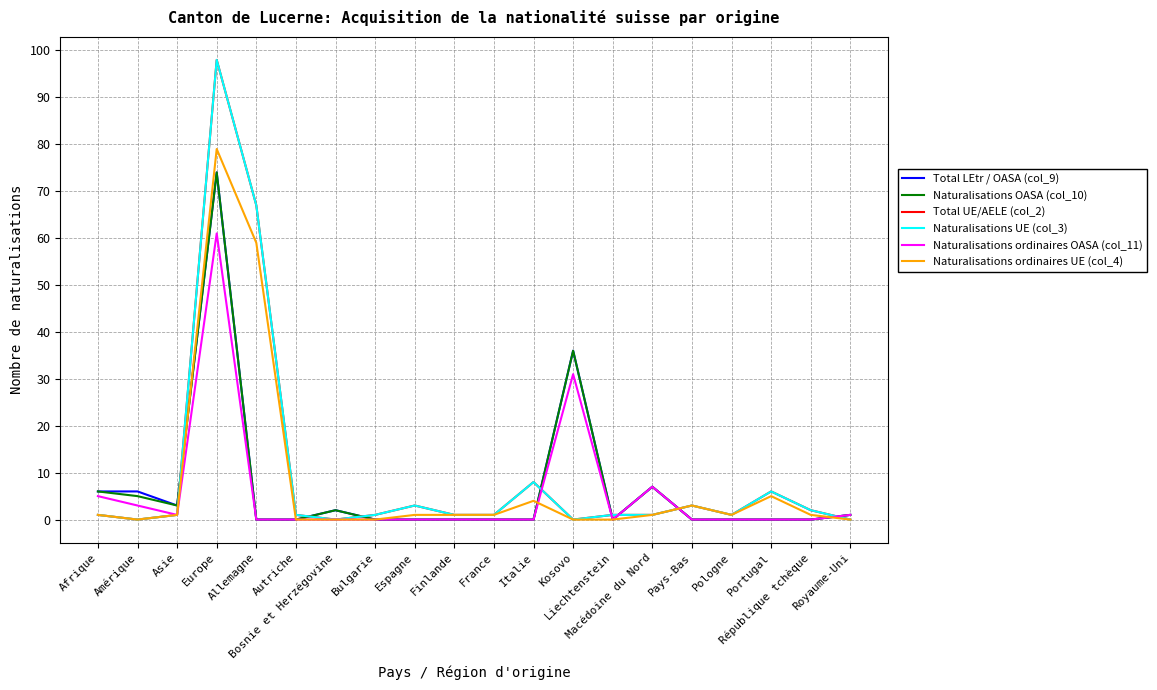

Is this an area chart (filled region under the line)?

No